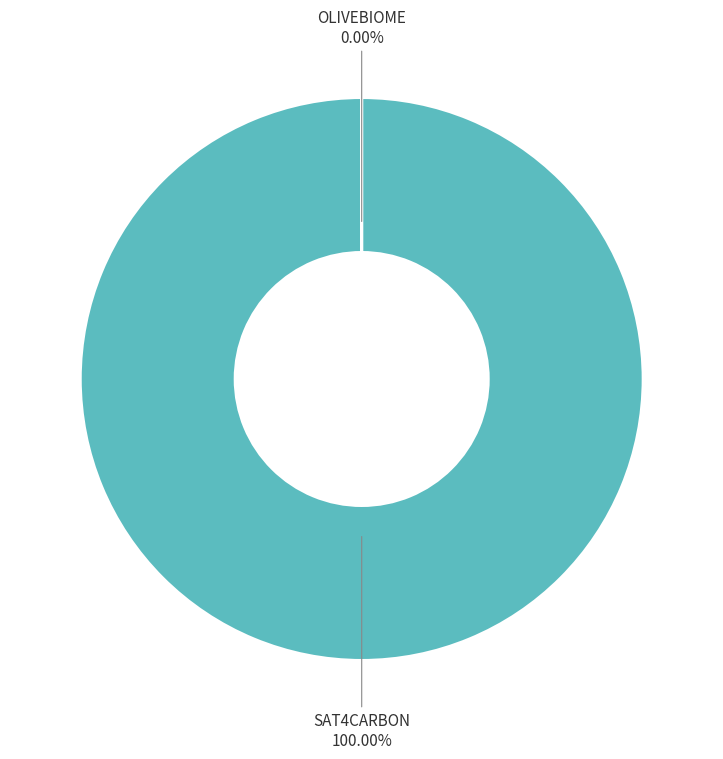

What is the total percentage of SAT4CARBON and OLIVEBIOME?

100.0%